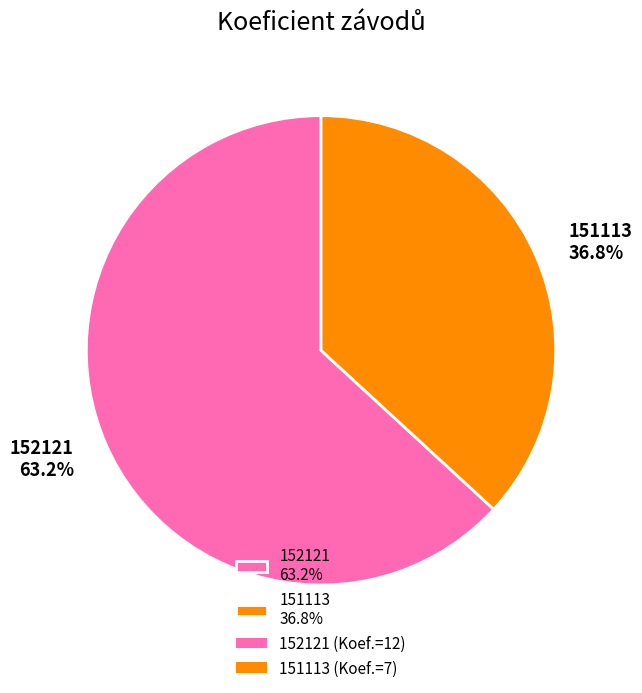

What is the largest slice in the pie chart?

152121